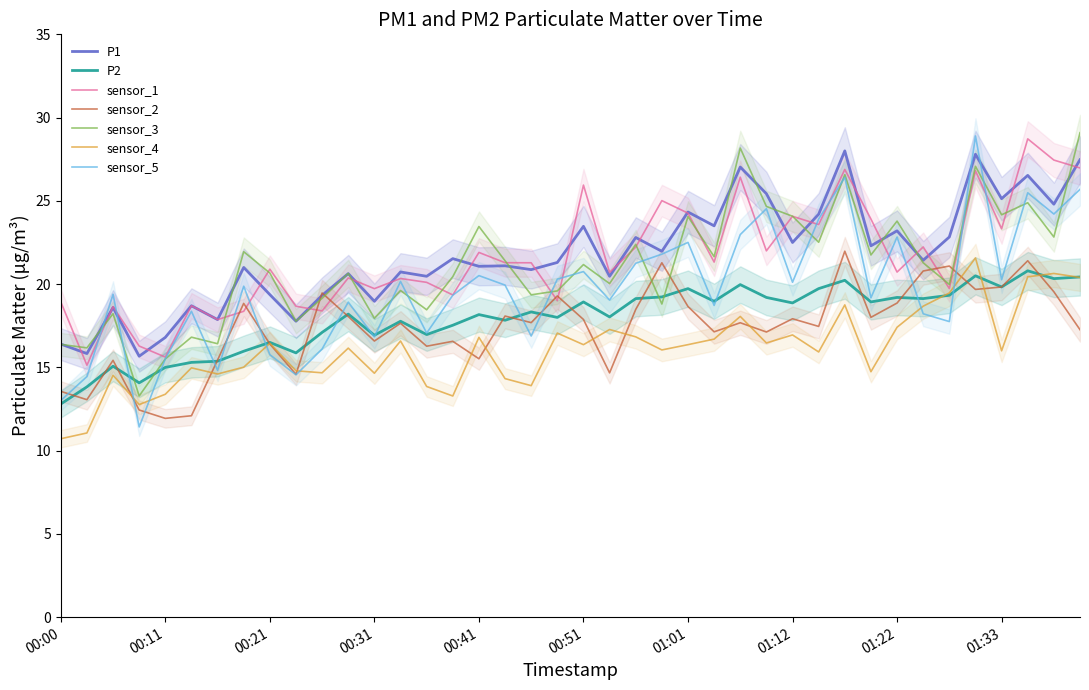

What is the greatest value displayed?

28.0